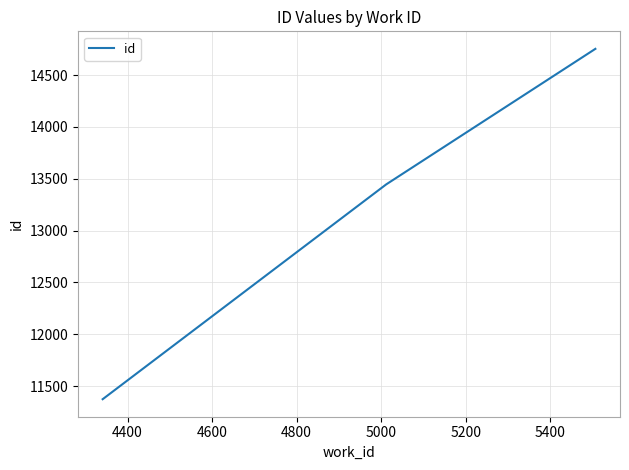

What is the smallest value displayed?

11373